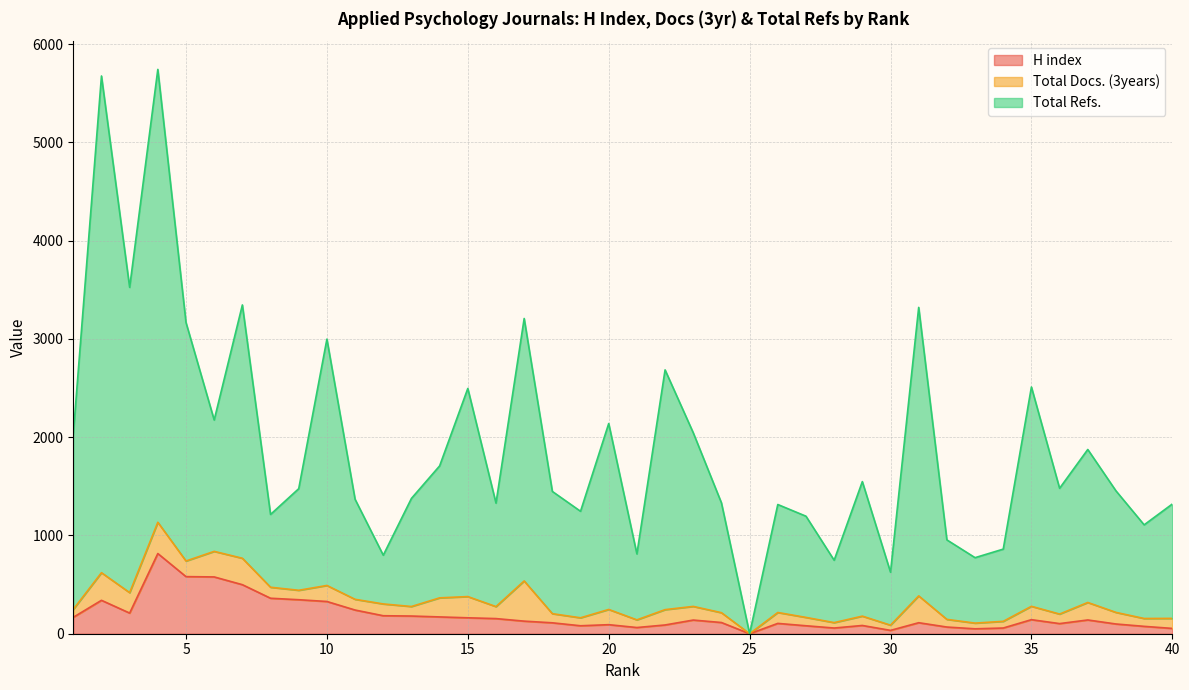

How many interior local peaks does the H index series have?

9